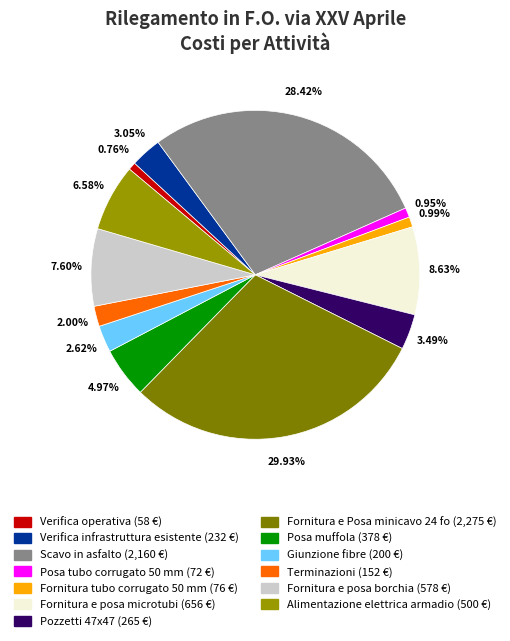

What is the total percentage of Posa tubo corrugato 50 mm and Terminazioni?

2.9%